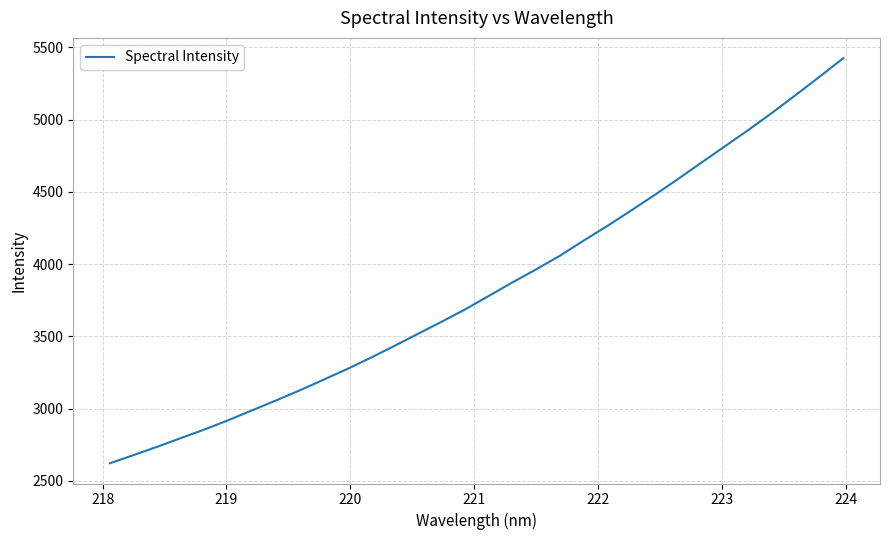

Does the chart have visible grid lines?

Yes